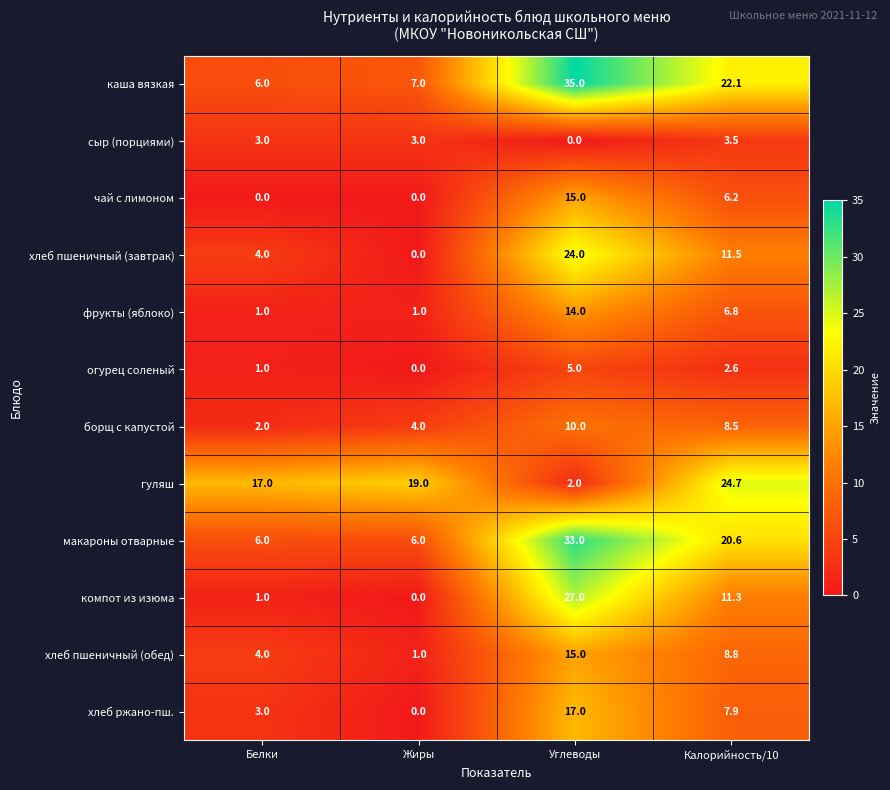

What is the sum of the хлеб пшеничный (обед) values at Белки and Жиры?

5.0